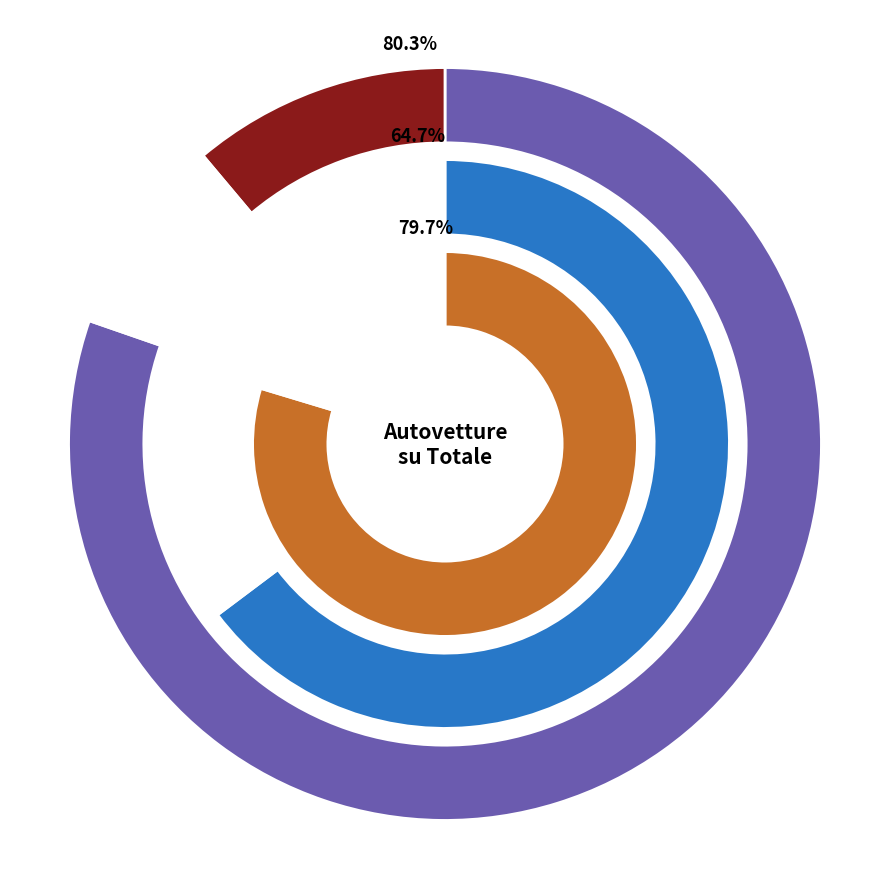

What portion of the pie excludes 3?

41.4%